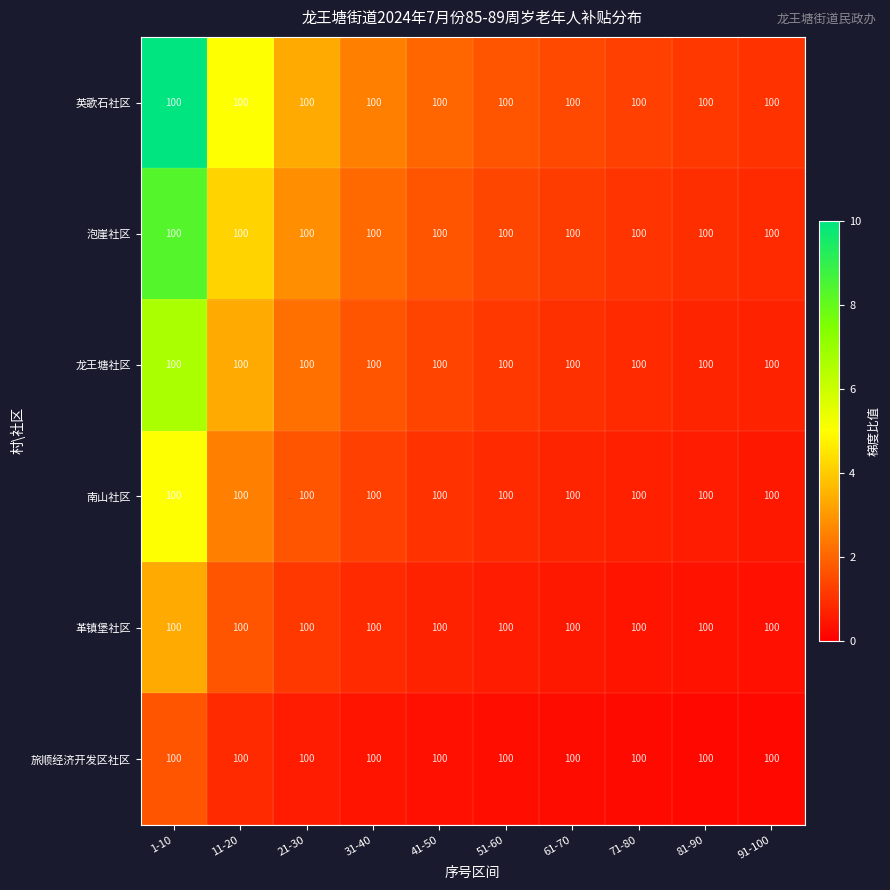

At 71-80, list the series in order from largest to smallest.

英歌石社区, 泡崖社区, 龙王塘社区, 南山社区, 革镇堡社区, 旅顺经济开发区社区